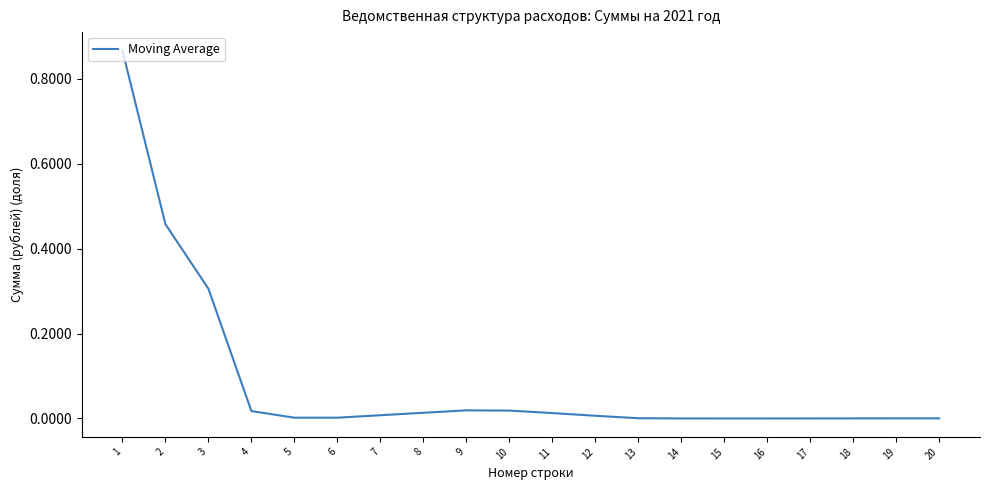

The chart shows a value of 0.0 at 5. True or false?

True